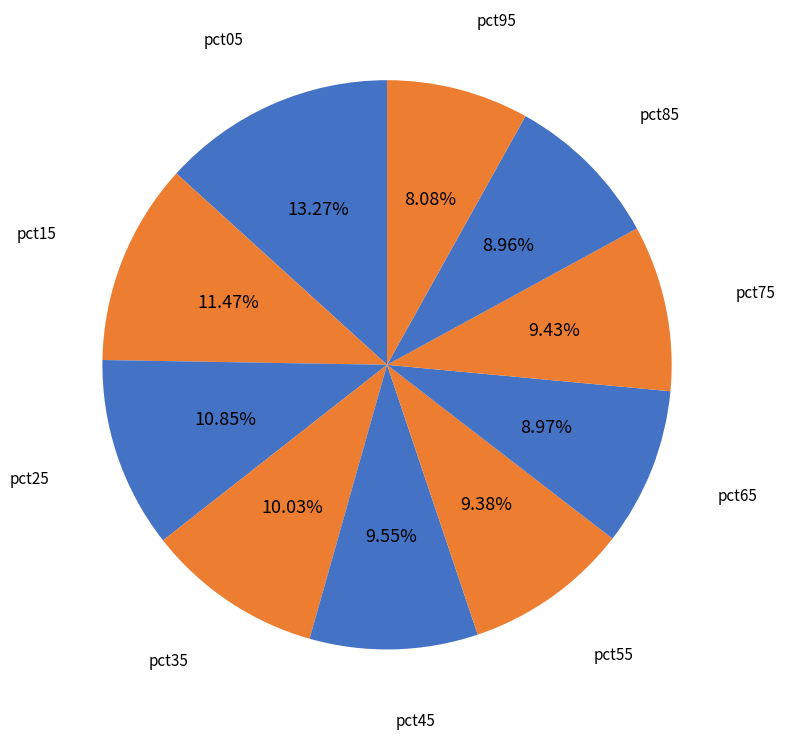

To the nearest percent, what percentage of the pie is pct95?

8%